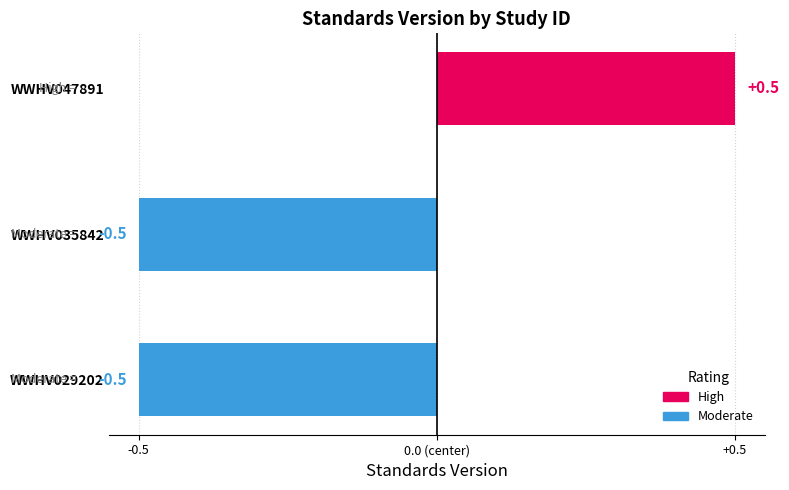

Count the values in the range 0 to 1.

1